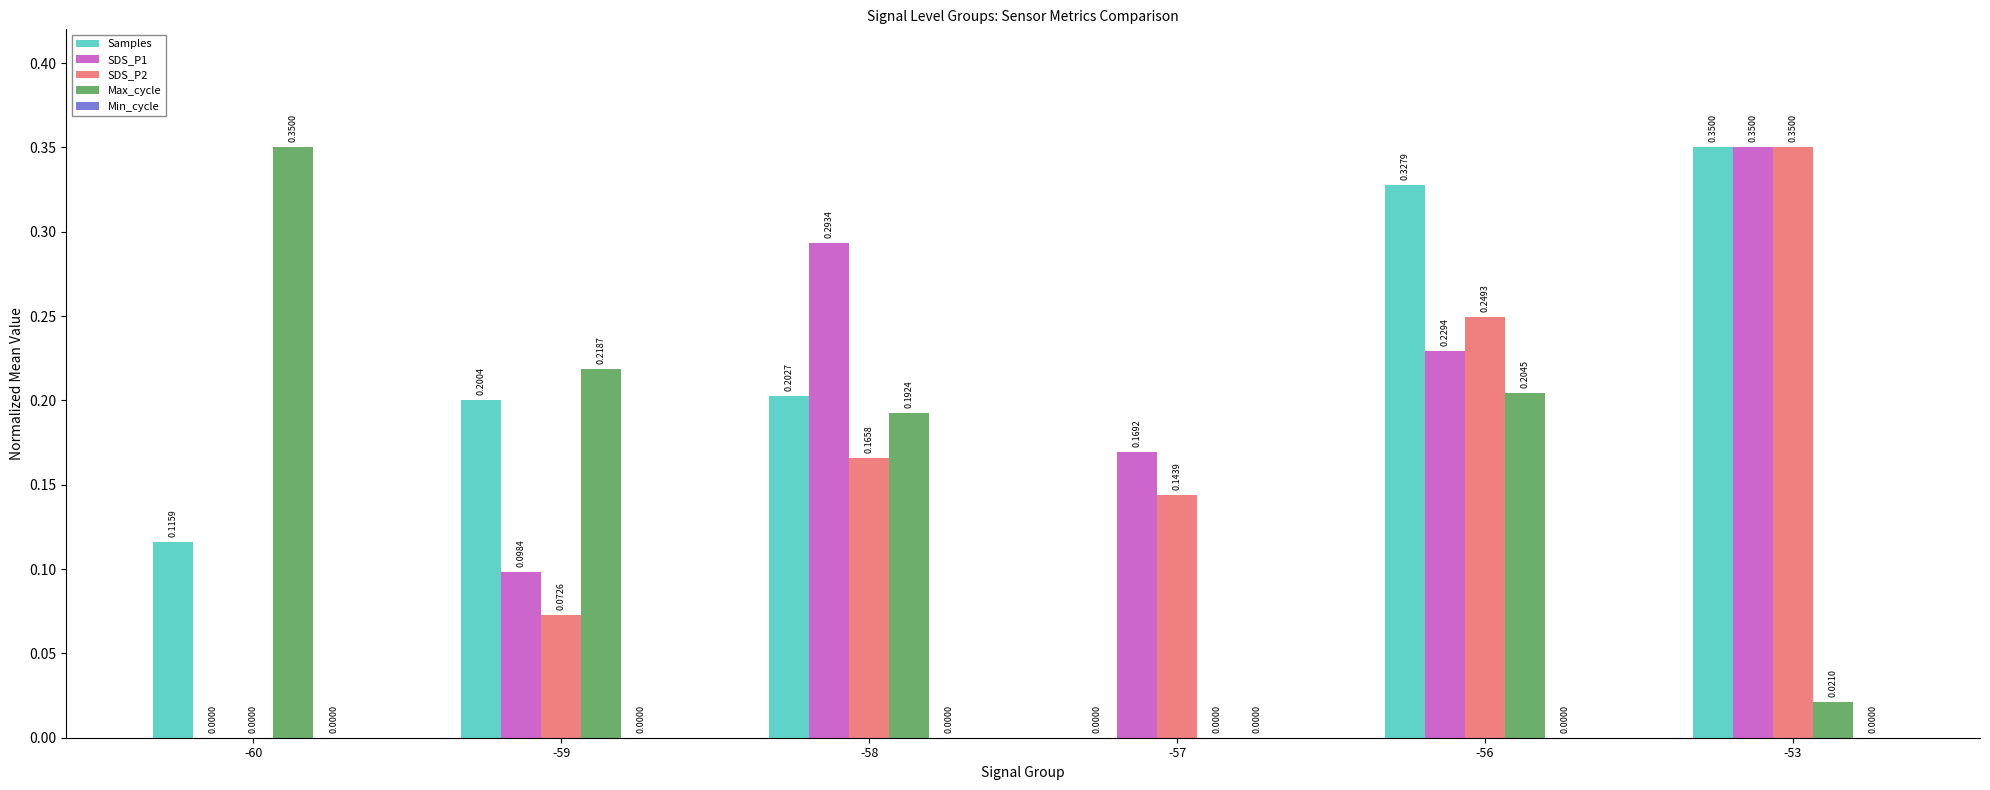

Which series has the largest total across all categories?

Samples